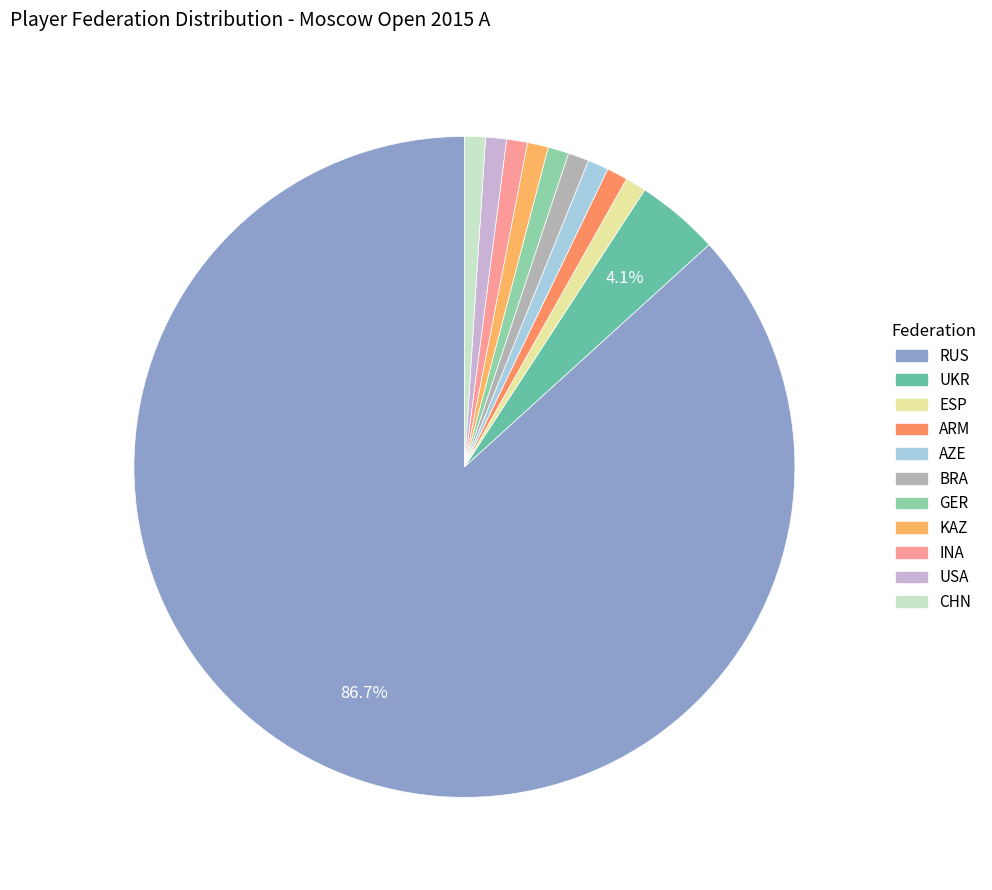

True or false: RUS accounts for 93% of the total.

False